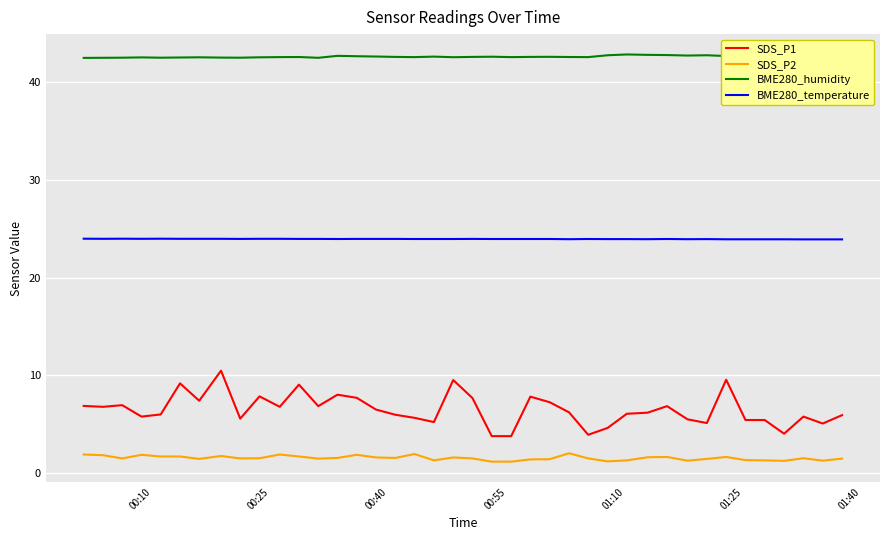

Which series has the largest range (max minus min)?

SDS_P1